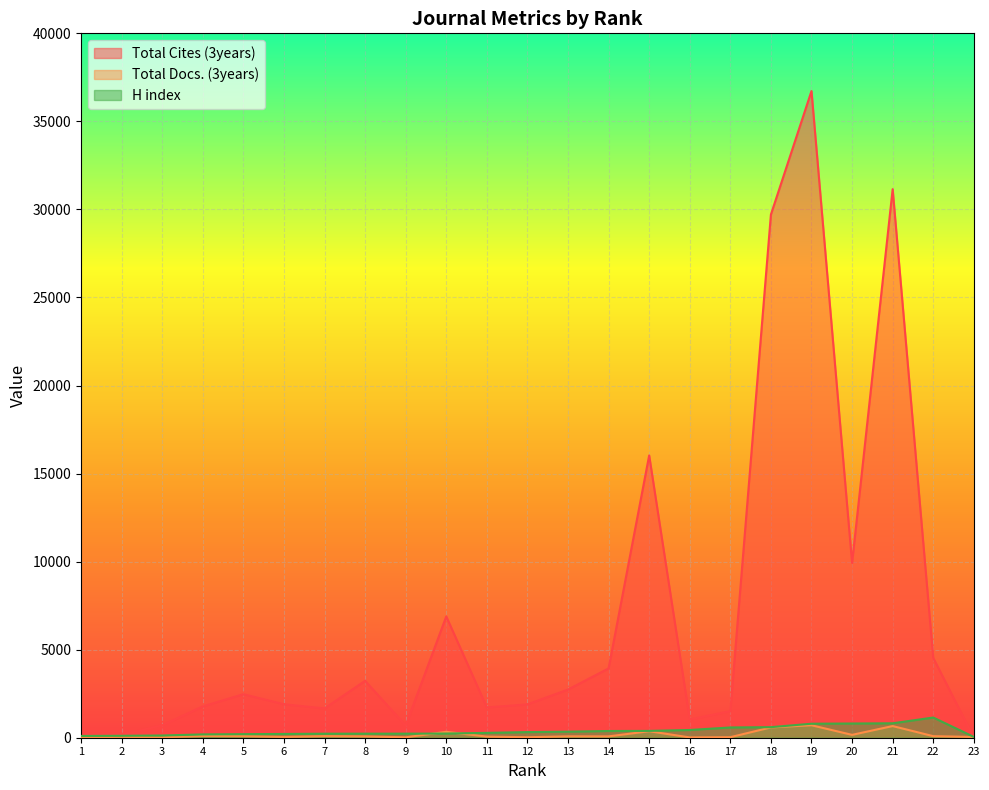

The value of Total Cites (3years) at 7 is 1662. True or false?

True